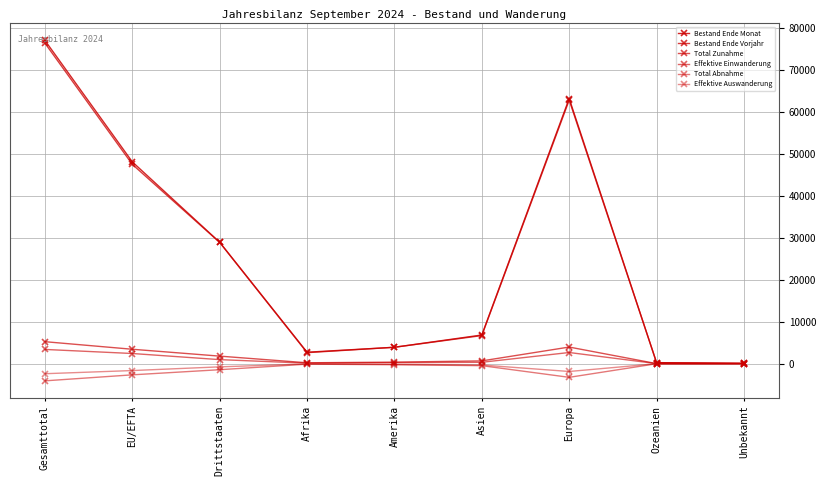

Reading left to right, what are all the values shown in this chart?

Bestand Ende Monat: 77019	48086	28933	2733	3917	6838	63182	253	96
Bestand Ende Vorjahr: 76381	47494	28887	2629	3913	6699	62807	242	91
Total Zunahme: 5243	3440	1803	217	371	667	3964	18	6
Effektive Einwanderung: 3397	2429	968	126	252	336	2666	15	2
Total Abnahme: -4086	-2655	-1431	-109	-246	-471	-3248	-8	-4
Effektive Auswanderung: -2387	-1635	-752	-60	-153	-311	-1857	-4	-2